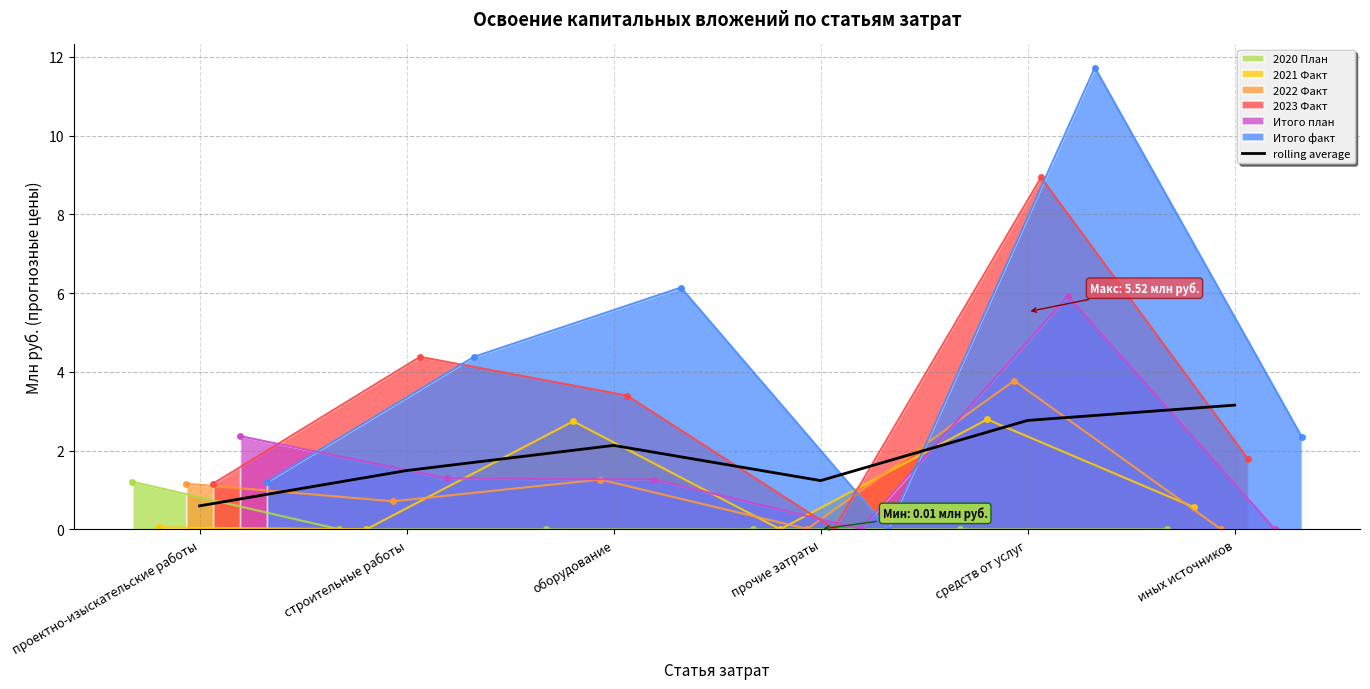

The chart shows a value of 4.5 at иных источников. True or false?

False